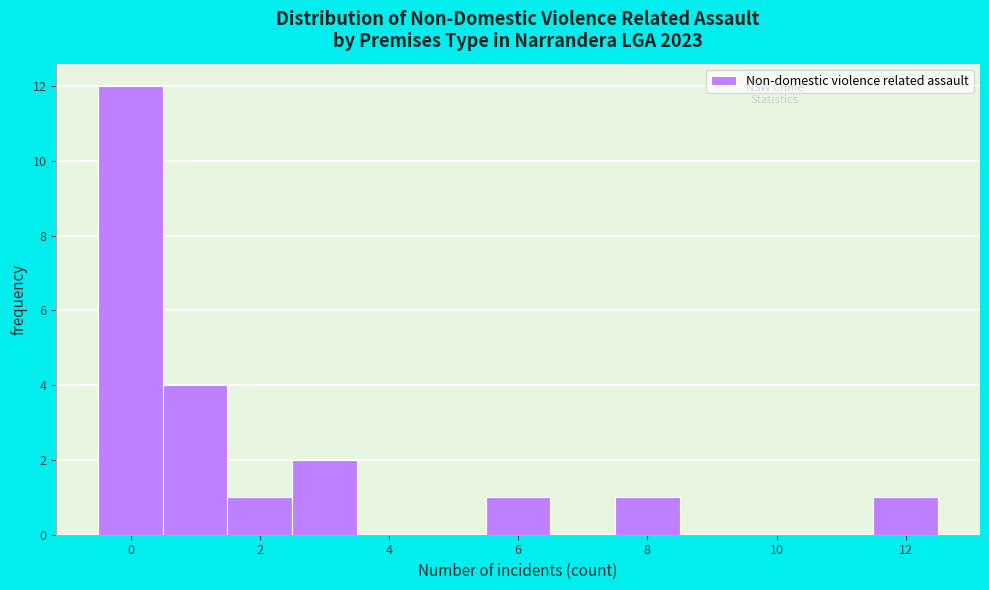

Reading left to right, transcribe this chart: for each bar, give the range it covers on the x-axis and its height. Neither the bar edges nor the heights are printed on the chart, so give them approximately, as read against the axes.

-0.5 to 0.5: 12
0.5 to 1.5: 4
1.5 to 2.5: 1
2.5 to 3.5: 2
3.5 to 4.5: 0
4.5 to 5.5: 0
5.5 to 6.5: 1
6.5 to 7.5: 0
7.5 to 8.5: 1
8.5 to 9.5: 0
9.5 to 10.5: 0
10.5 to 11.5: 0
11.5 to 12.5: 1